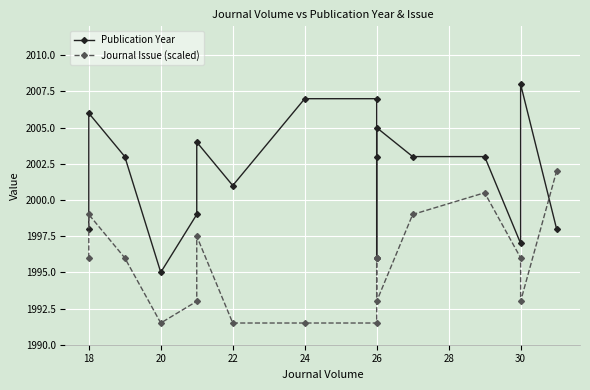

The value of Publication Year at 24 is 2856.6. True or false?

False